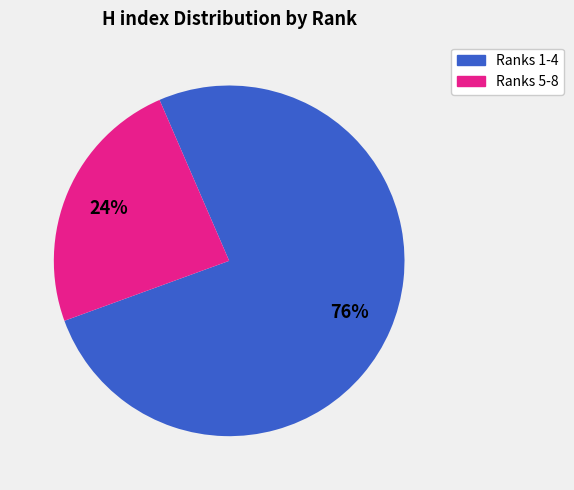

How many slices are in this pie chart?

2